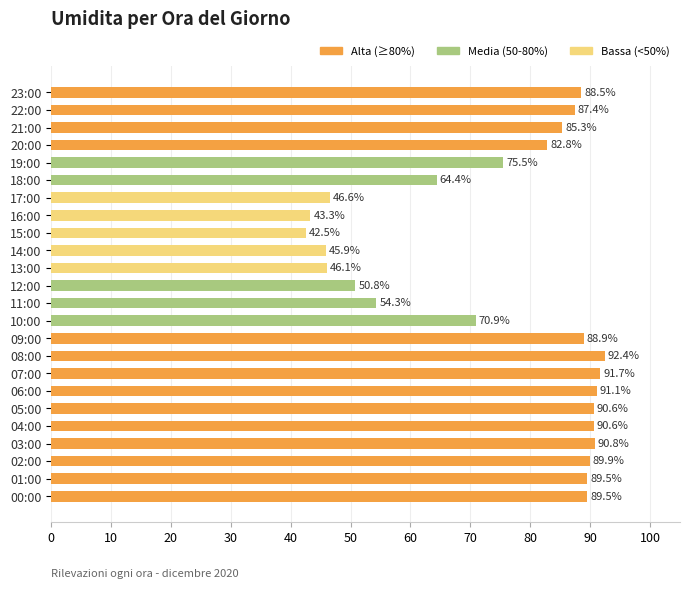

Reading bottom to top, list all the values displayed in this chart.

89.5	89.5	89.9	90.8	90.6	90.6	91.1	91.7	92.4	88.9	70.9	54.3	50.8	46.1	45.9	42.5	43.3	46.6	64.4	75.5	82.8	85.3	87.4	88.5